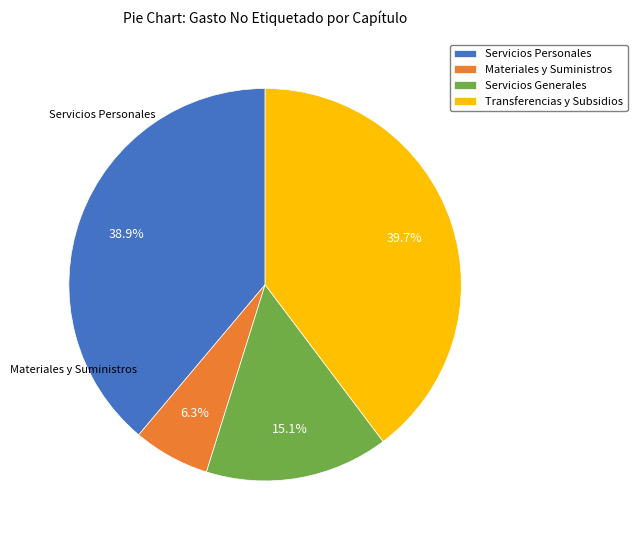

To the nearest percent, what percentage of the pie is Servicios Generales?

15%